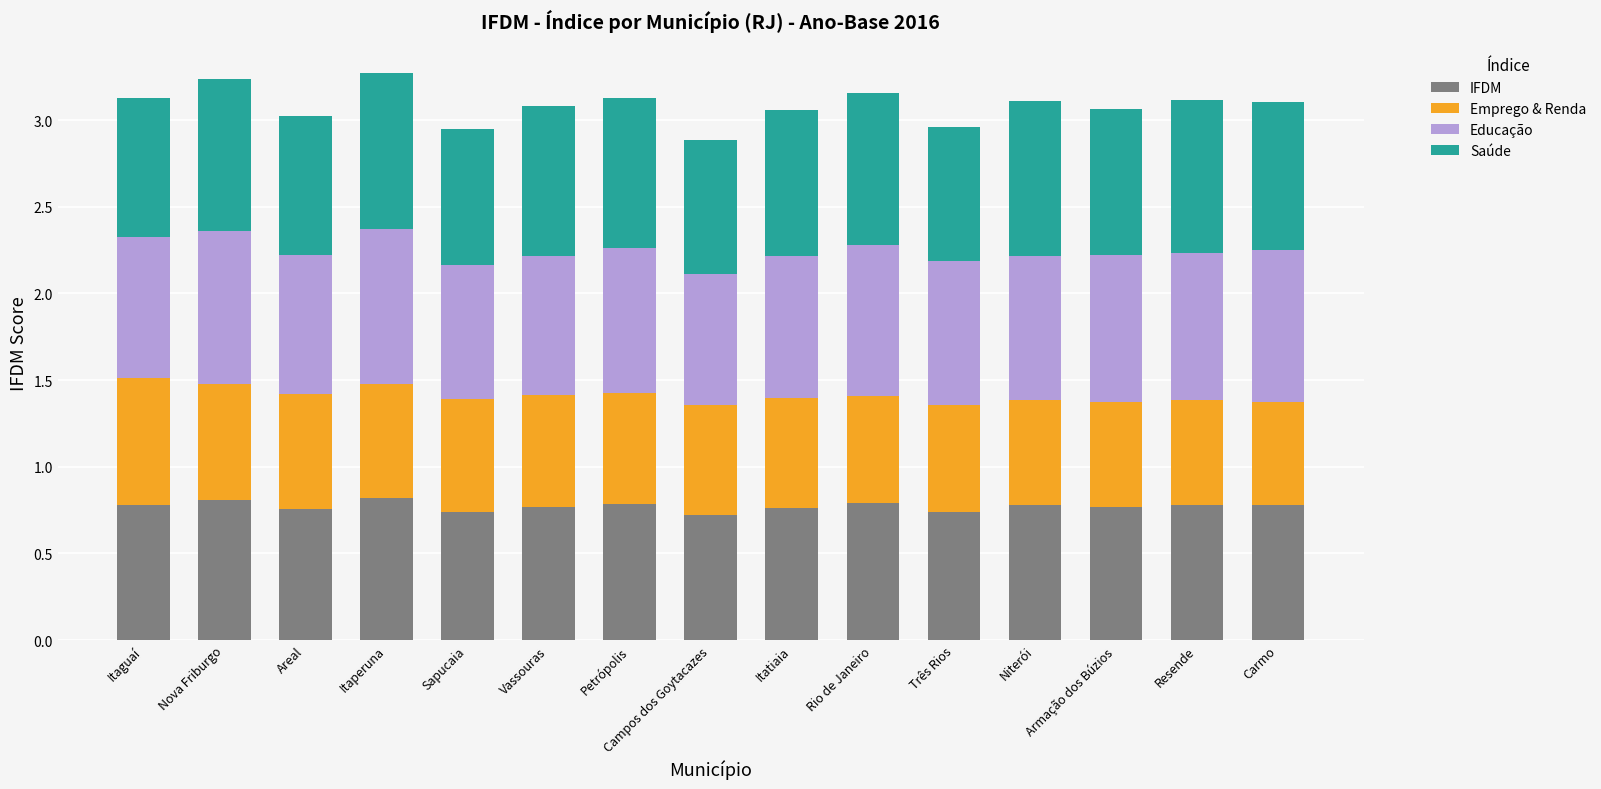

The IFDM series shows 1.2 at Petrópolis. True or false?

False